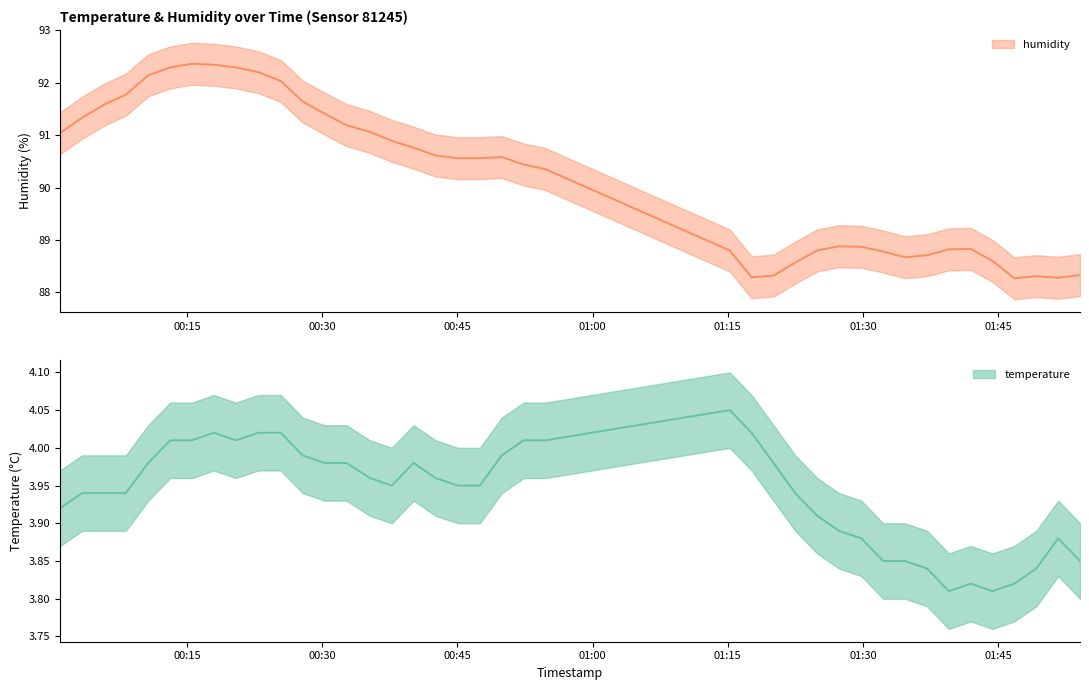

Where is the first local maximum for humidity?

2023-12-20T00:15:35